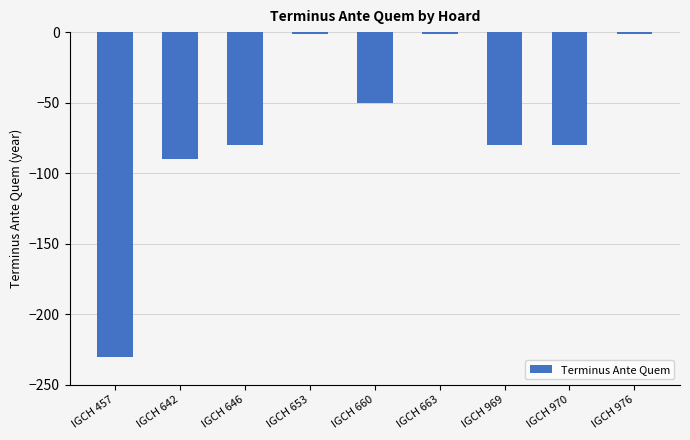

What is the difference between the maximum and minimum values?

229